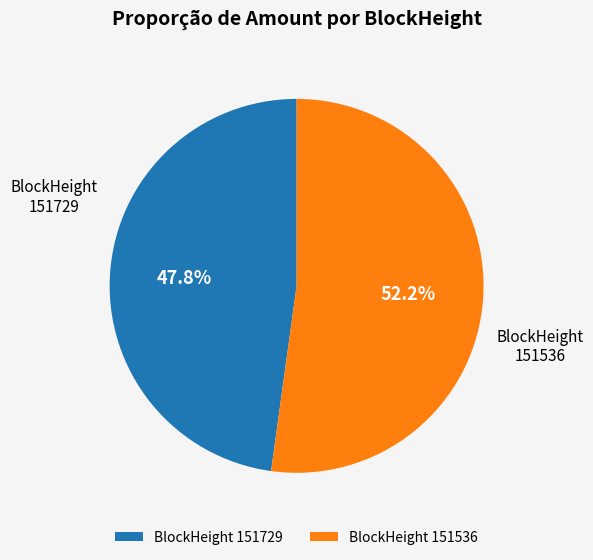

Rank the categories by value from highest to lowest.

BlockHeight 151536, BlockHeight 151729